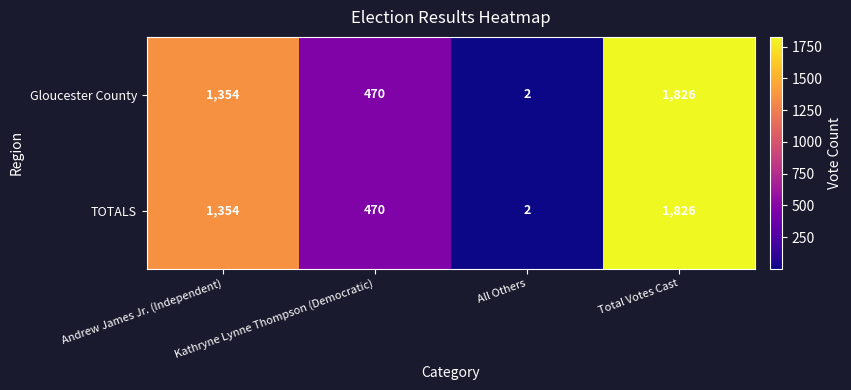

How many TOTALS values are between 470 and 1826?

3